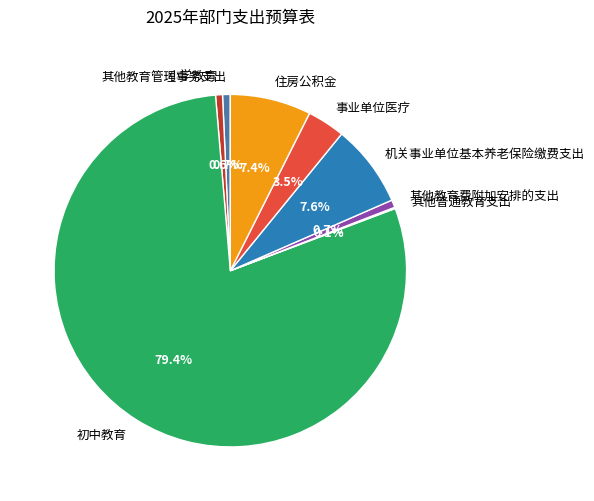

What is the ratio of the value at 机关事业单位基本养老保险缴费支出 to the value at 小学教育?

11.9